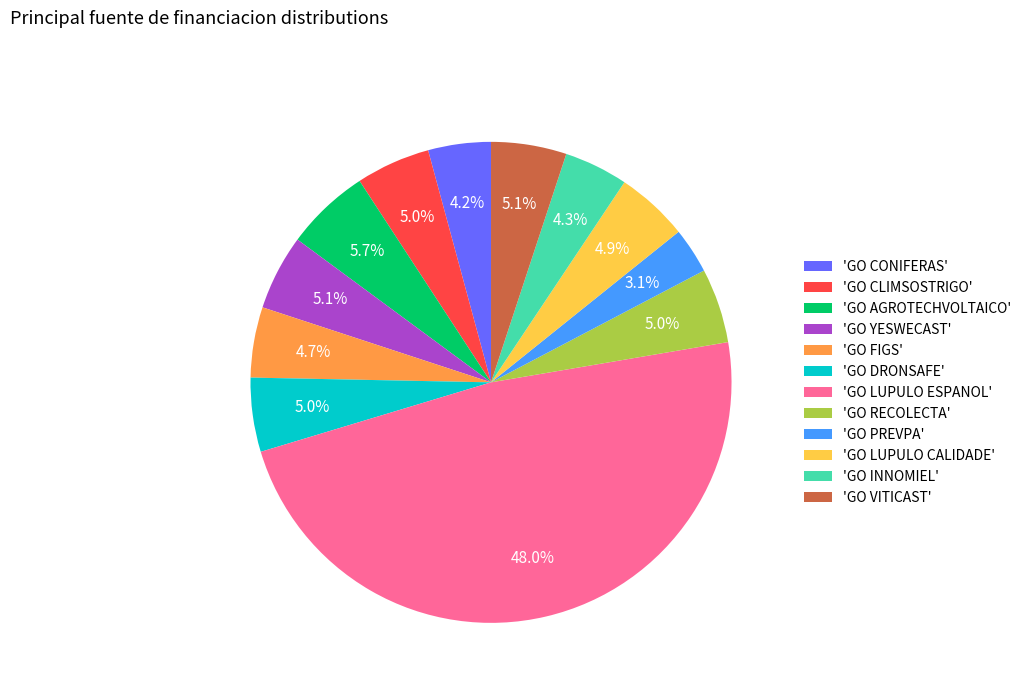

Does any single category account for the majority?

No